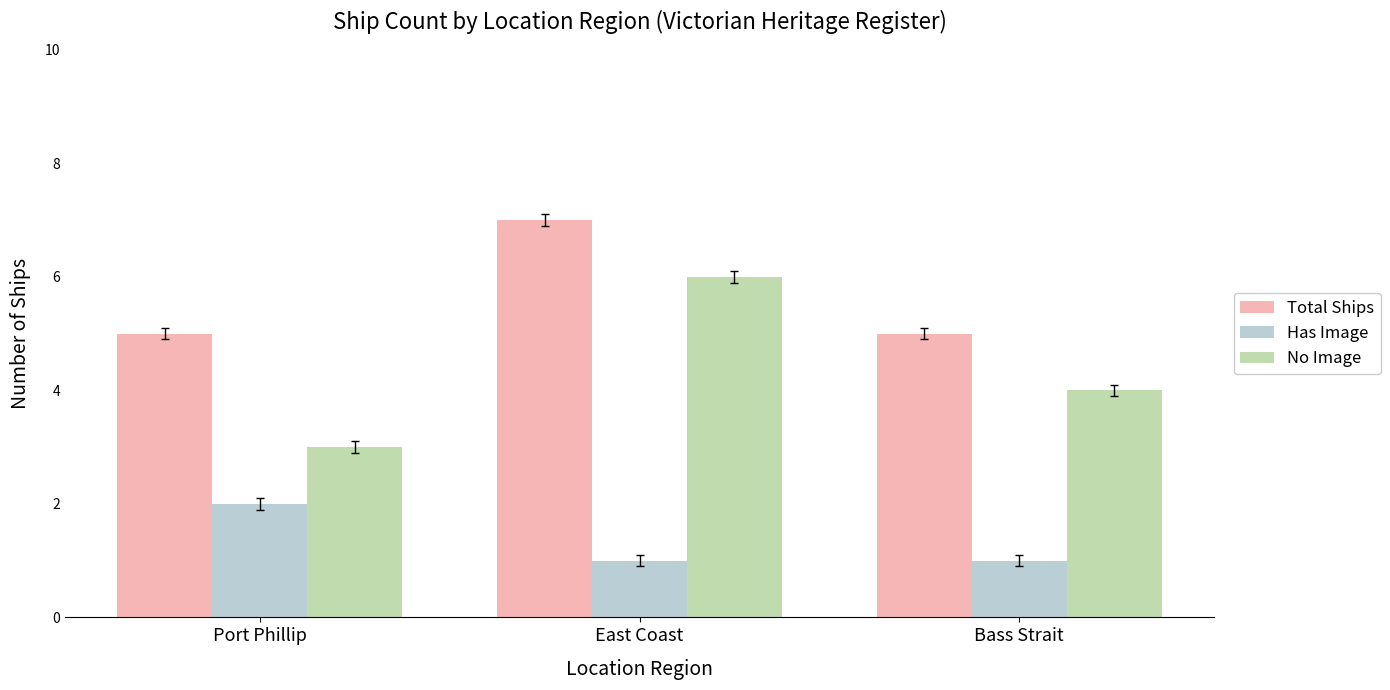

Is it true that Has Image equals 2 at Bass Strait?

False